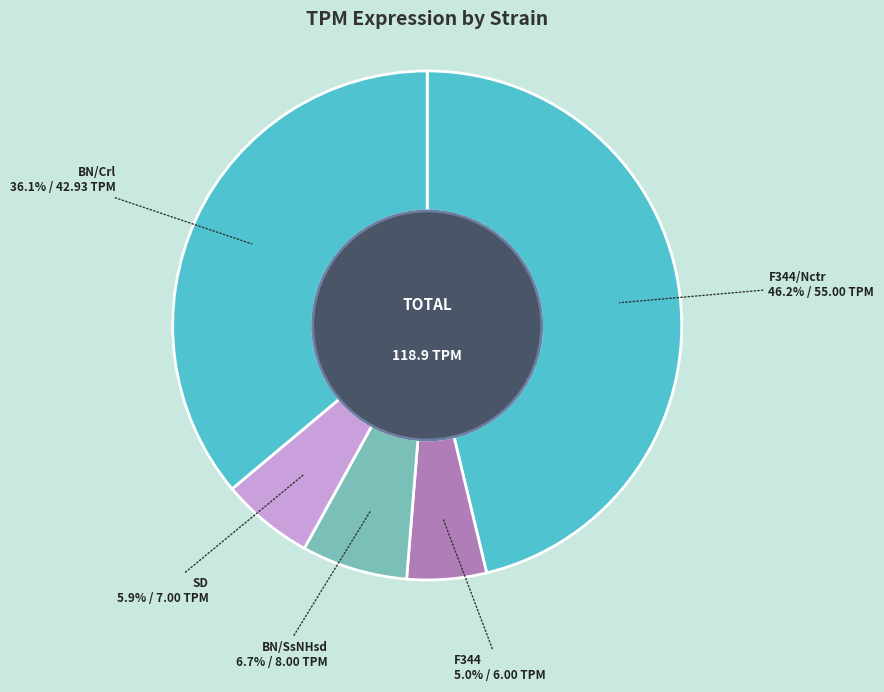

Which has a higher value, BN/SsNHsd or F344?

BN/SsNHsd